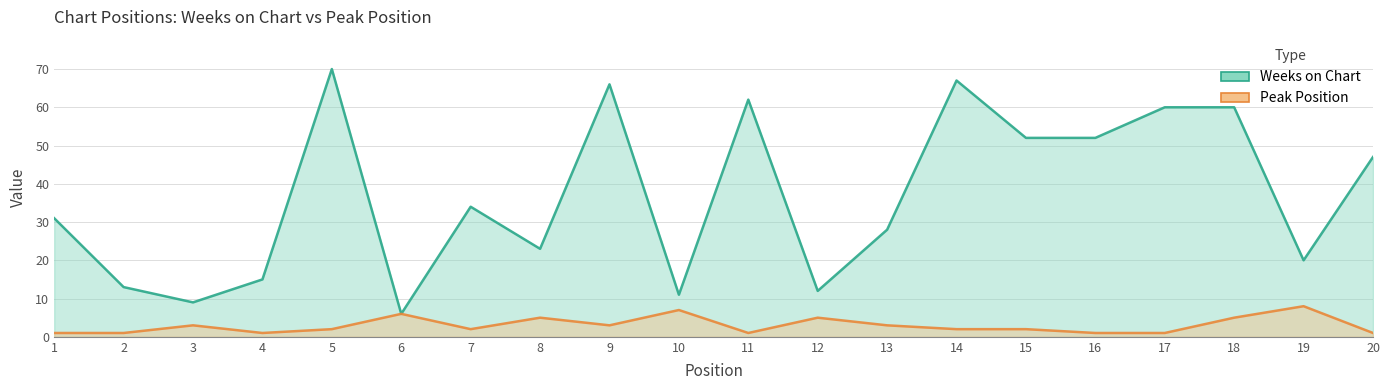

Reading left to right, transcribe all the data shown in this chart.

Weeks on Chart: 31	13	9	15	70	6	34	23	66	11	62	12	28	67	52	52	60	60	20	47
Peak Position: 1	1	3	1	2	6	2	5	3	7	1	5	3	2	2	1	1	5	8	1